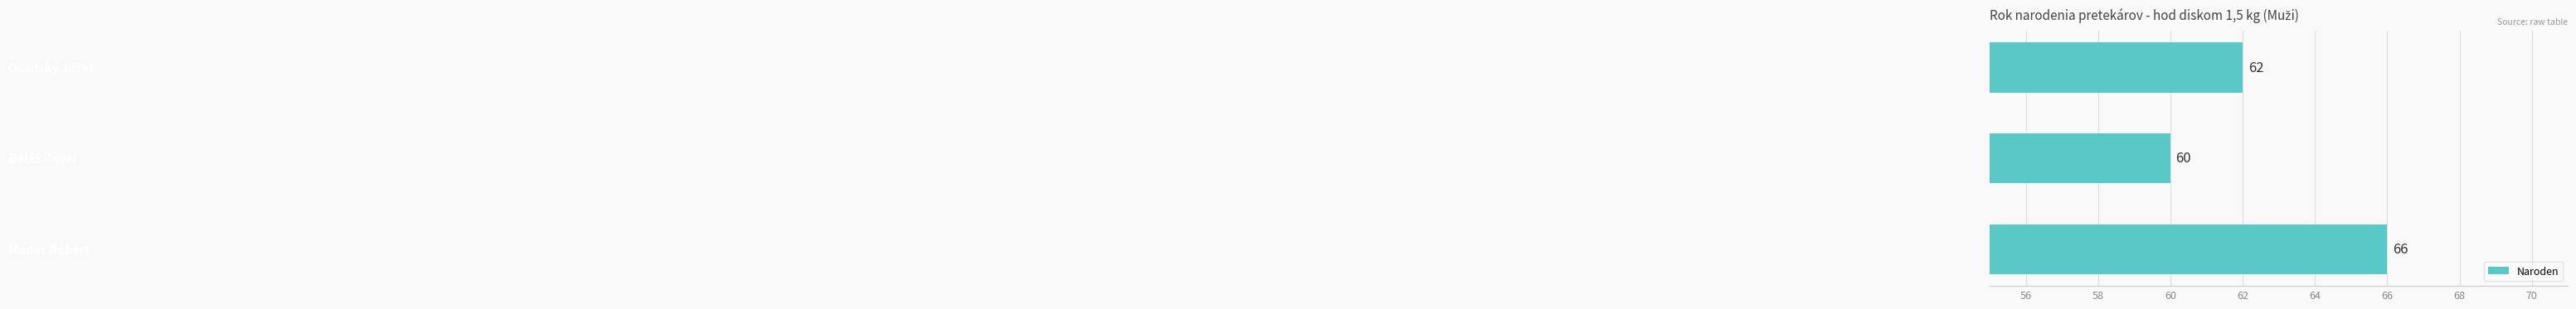

How many values are between 60 and 66?

3